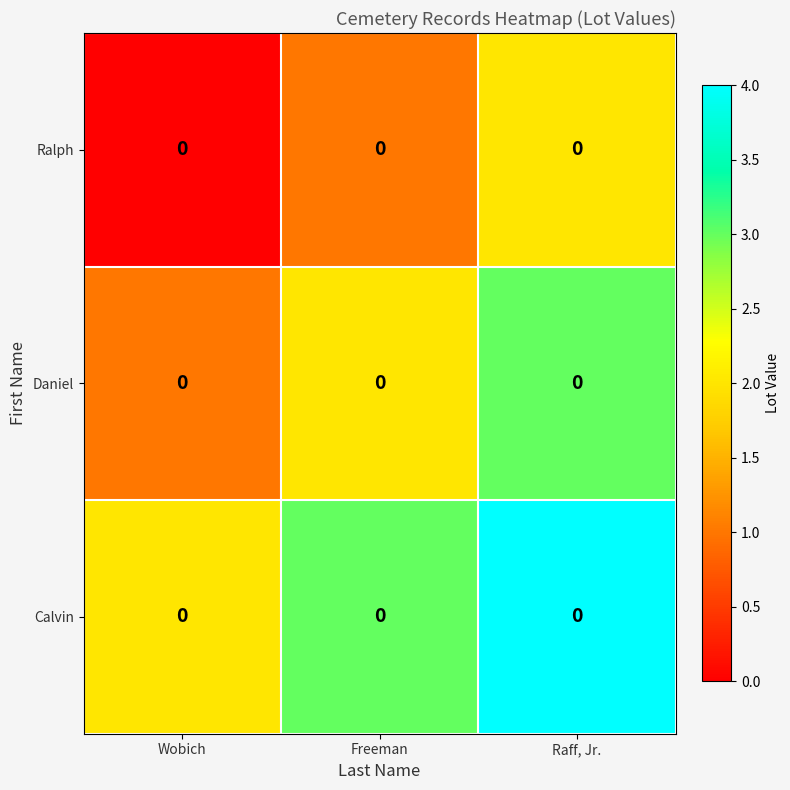

At how many categories does at least one series exceed 1?

3